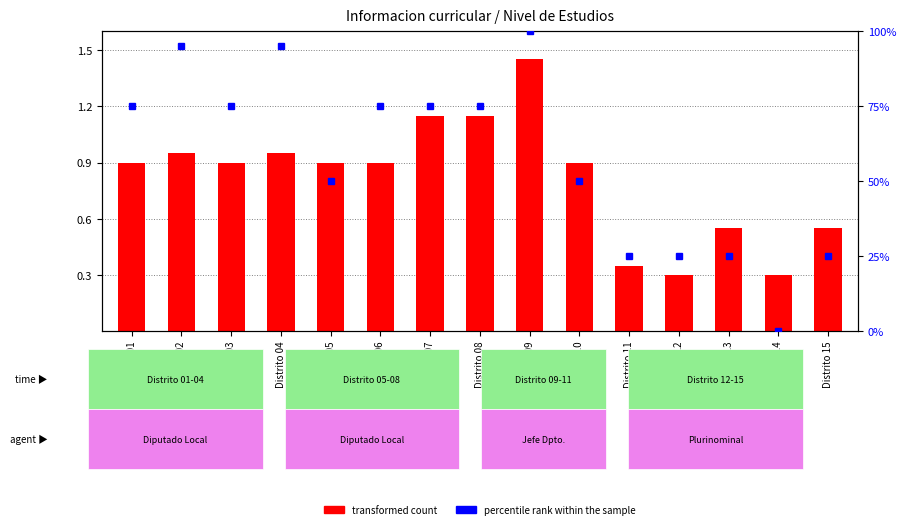

Does the chart contain any negative values?

No